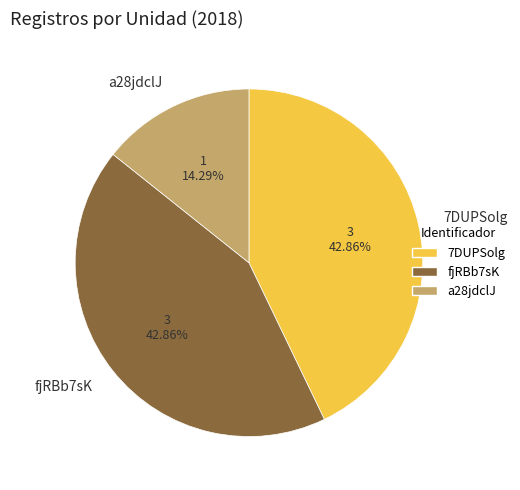

How many segments does this pie chart have?

3